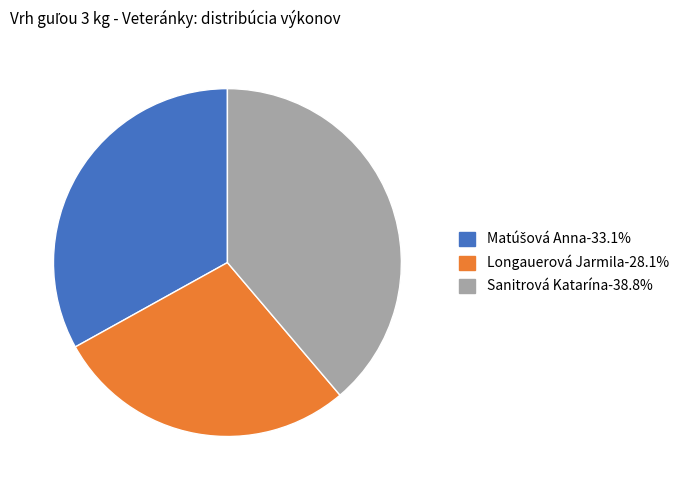

Which category has the biggest portion of the pie?

Sanitrová Katarína